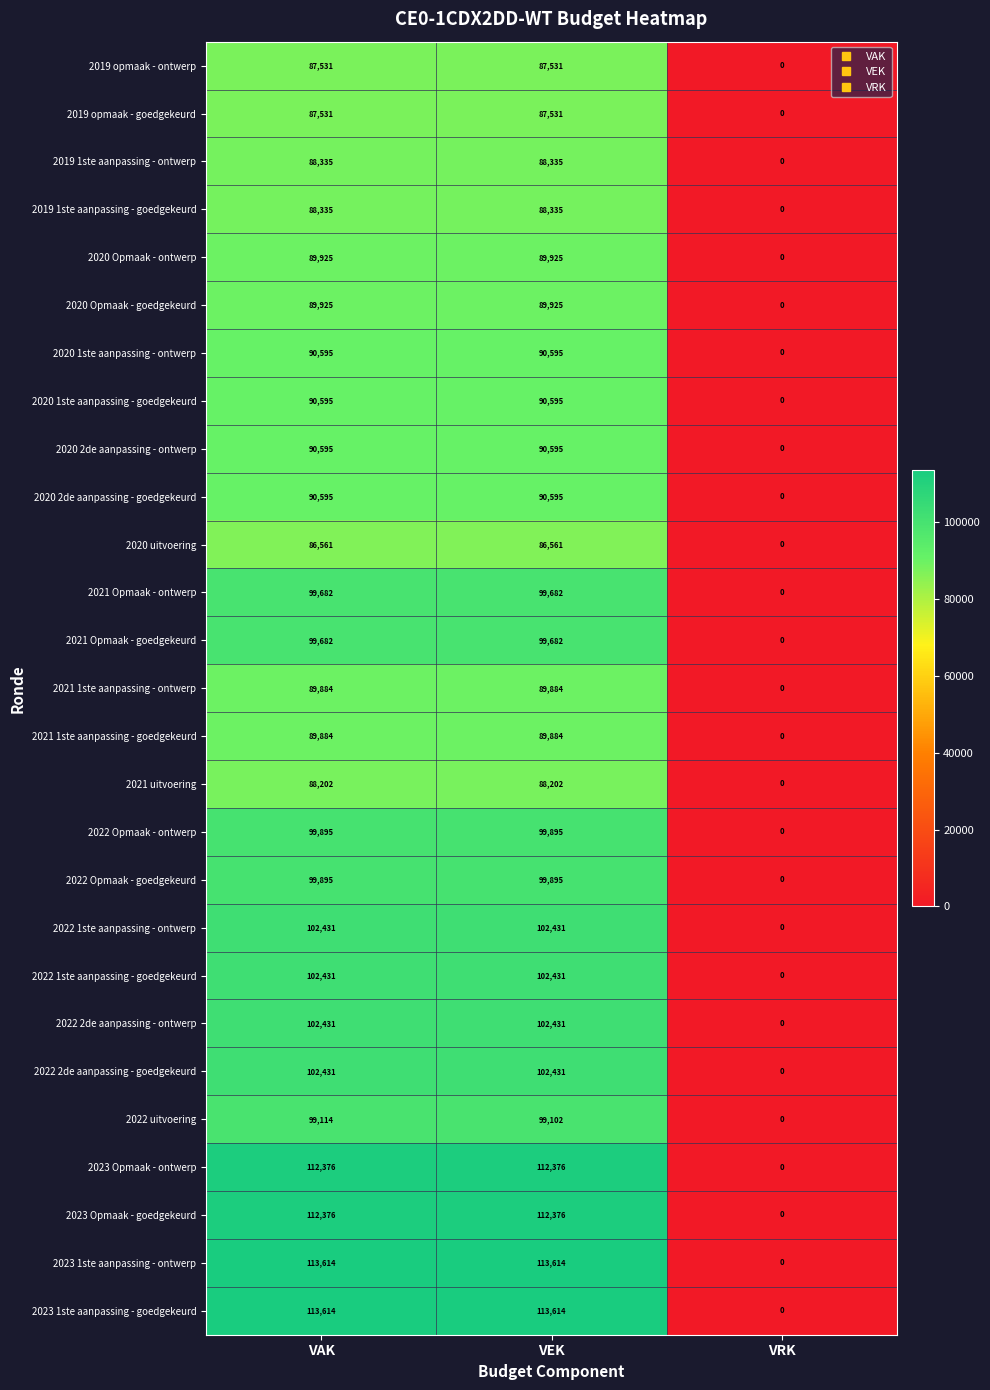

What is the difference between the maximum and minimum values in the 2019 opmaak - ontwerp series?

87531